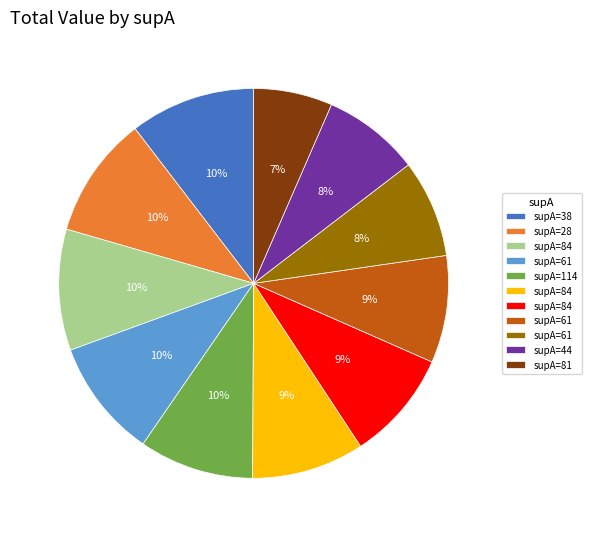

Is there any slice that represents more than half of the pie?

No